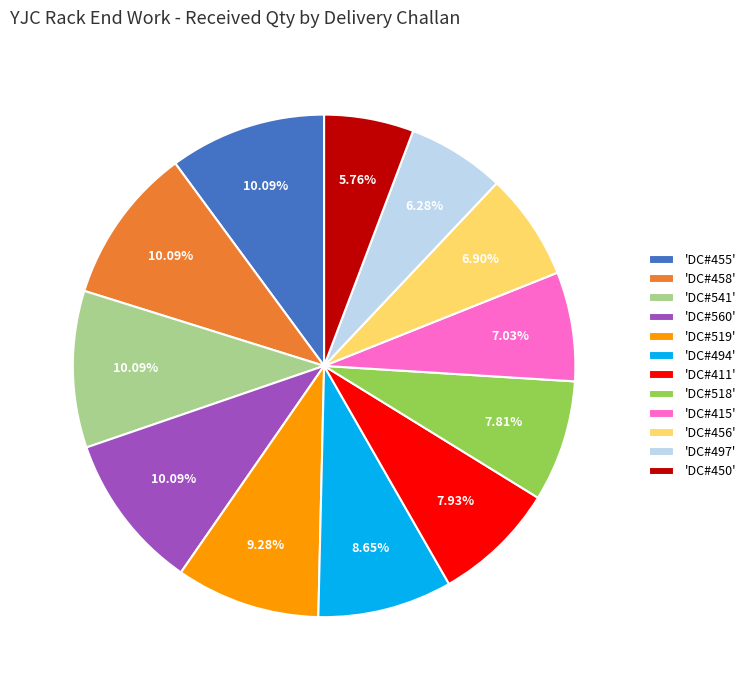

What is the ratio of the value at 'DC#560' to the value at 'DC#450'?

1.8